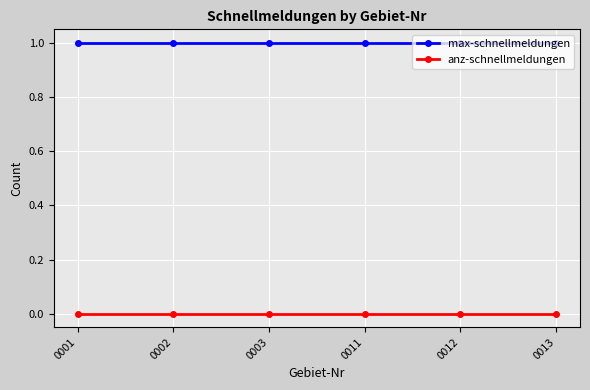

What is the difference between the highest and lowest values at 0001?

1